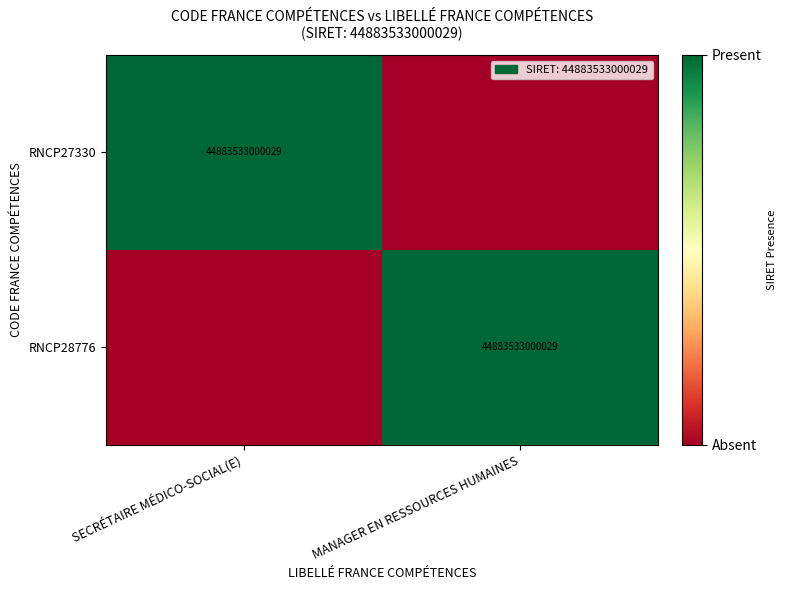

The RNCP28776 series shows 2 at MANAGER EN RESSOURCES HUMAINES. True or false?

False